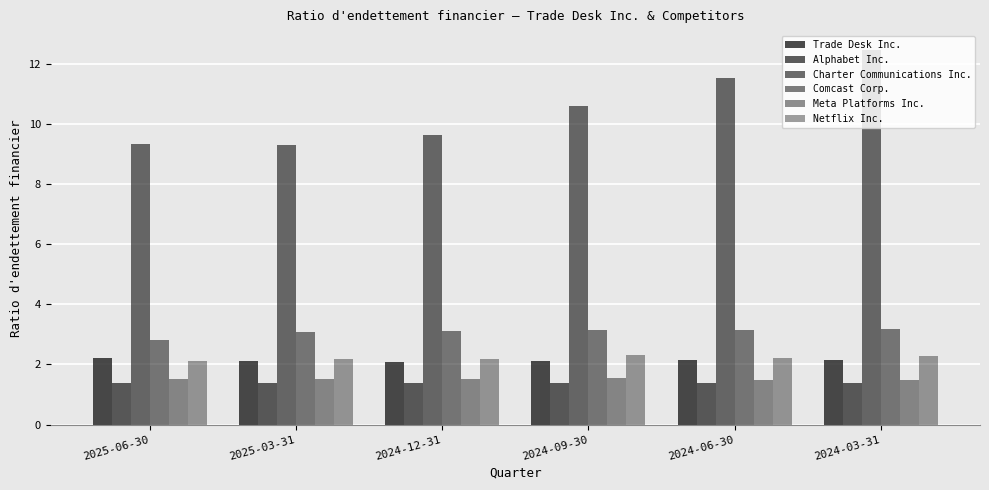

How many categories are shown in the chart?

6